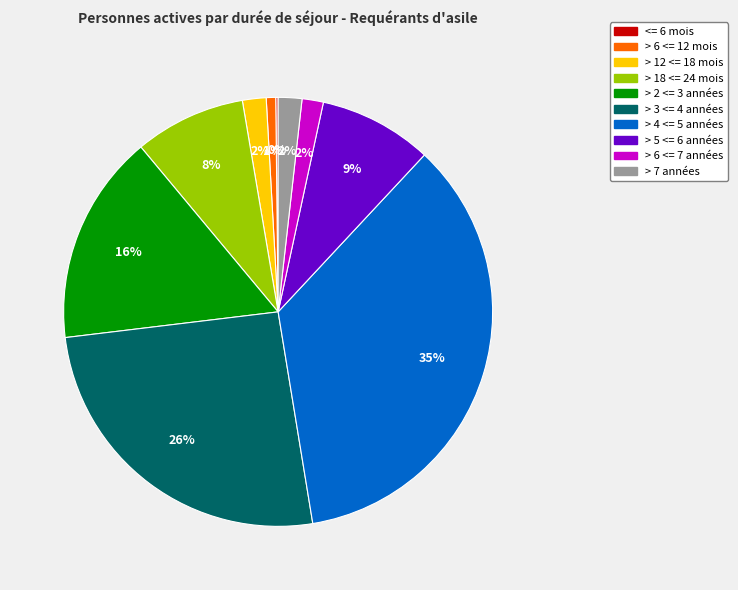

What percentage is the > 18 <= 24 mois slice, to the nearest percent?

8%